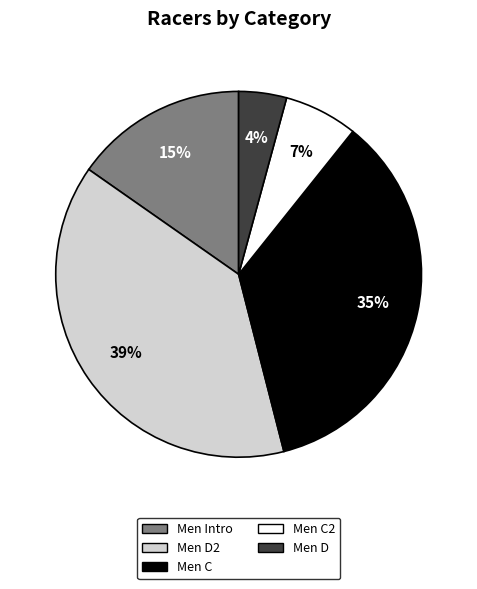

To the nearest percent, what is the average slice percentage?

20%